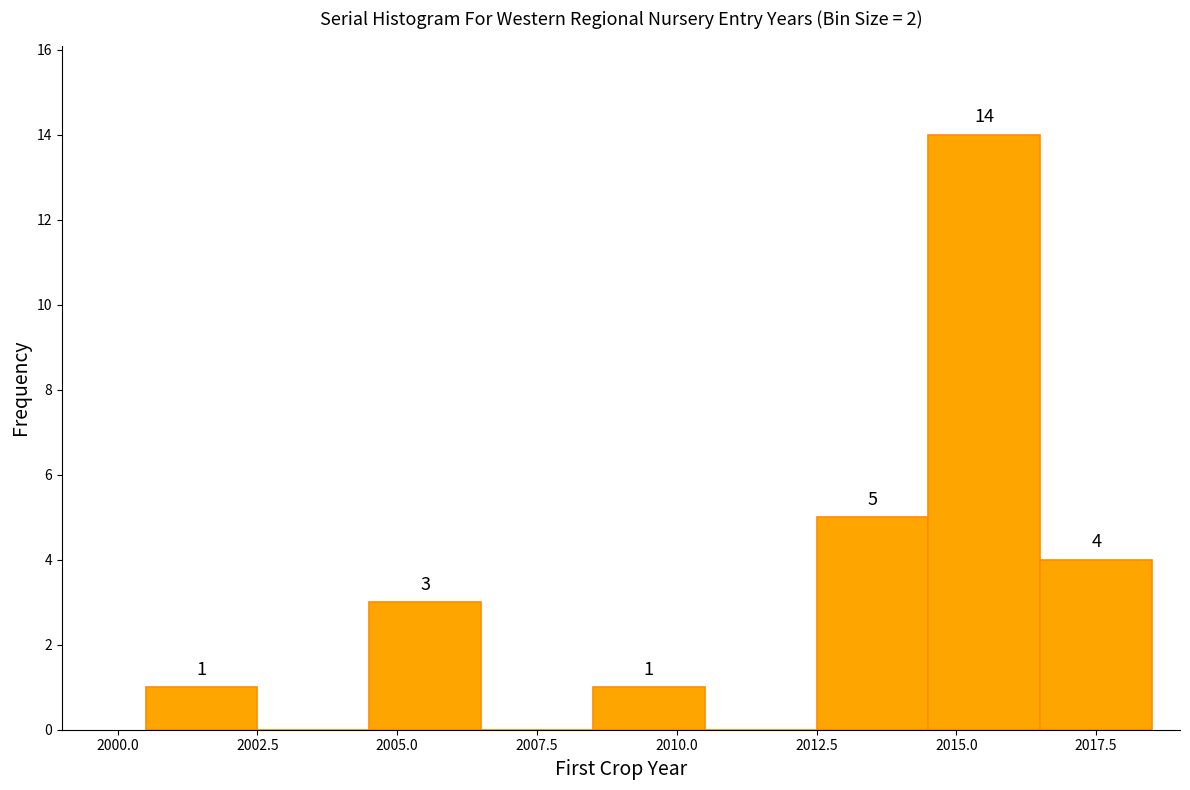

Over which range of the x-axis is the bar tallest?

2014.5 to 2016.5